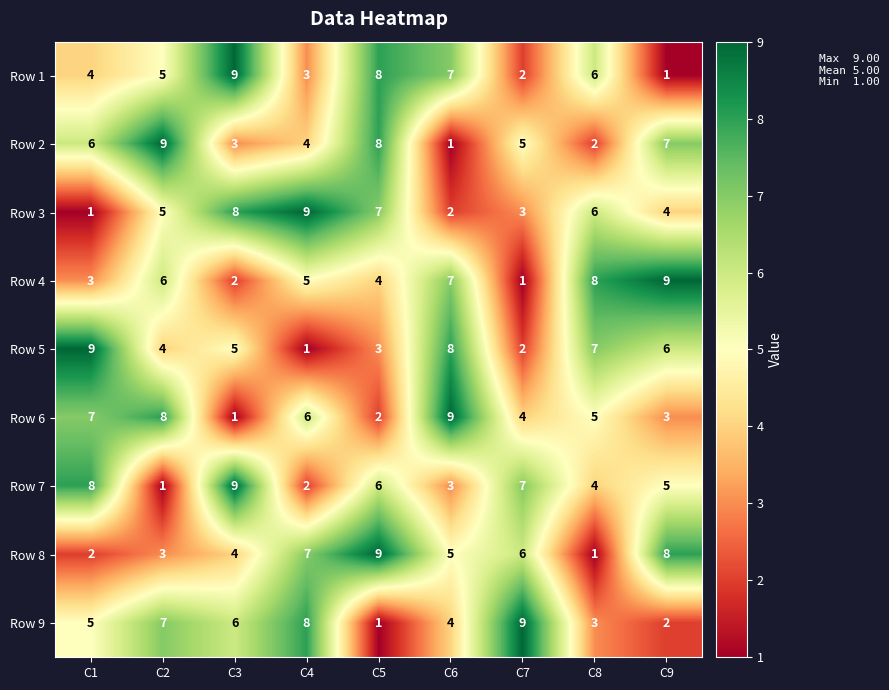

What is the smallest value displayed?

1